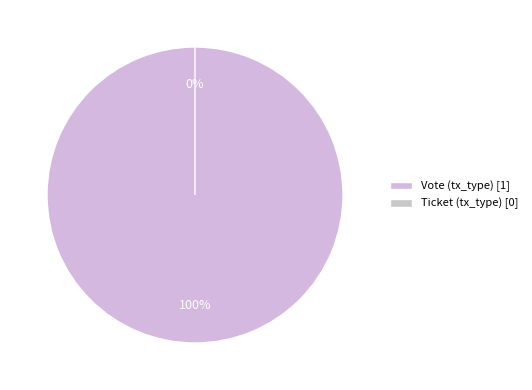

Which slice represents more than half of the pie?

Vote (tx_type)